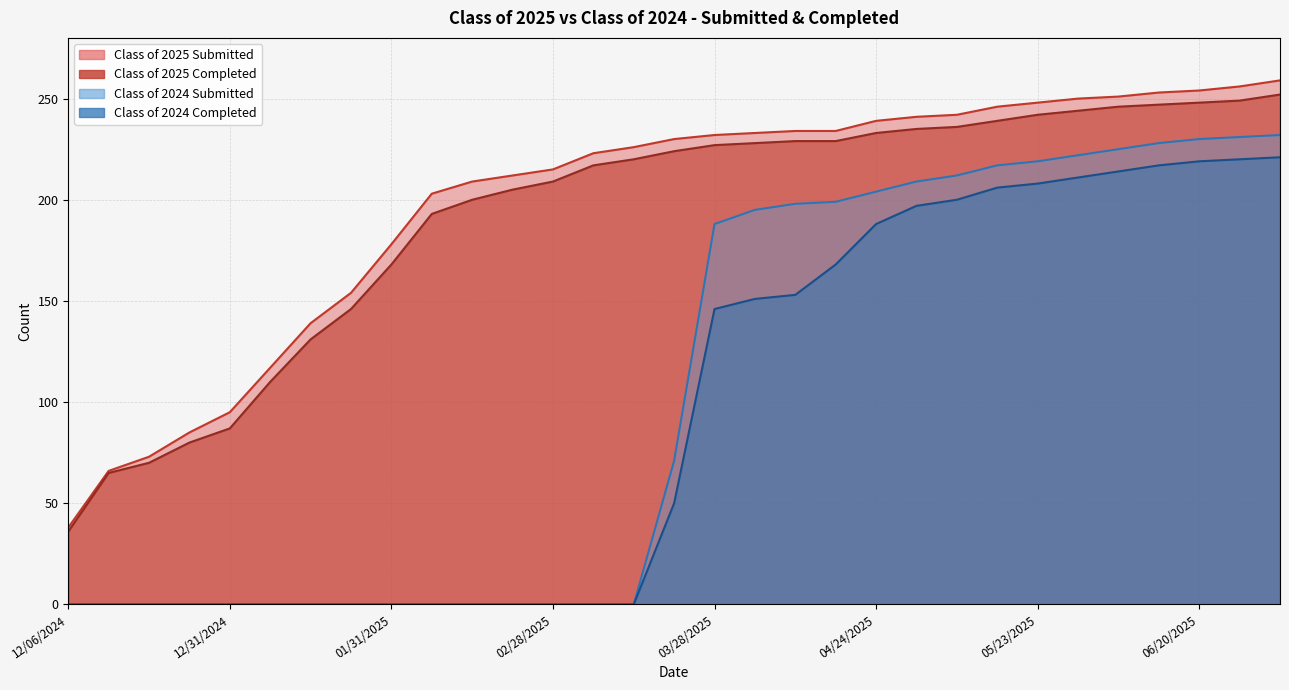

What is the average value of the Class of 2024 Completed series?

96